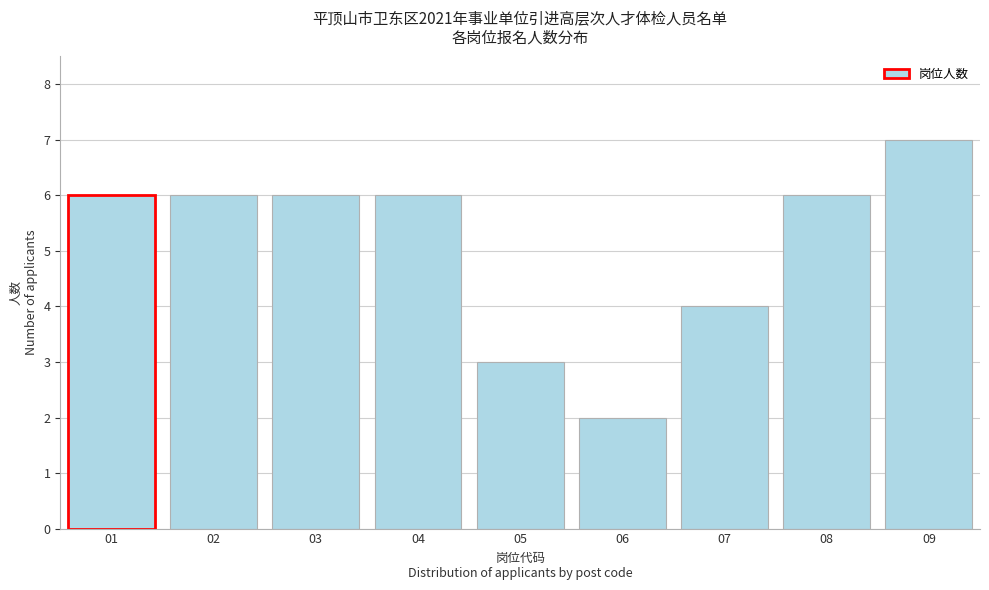

Reading right to left, list all the values displayed in this chart.

09=7	08=6	07=4	06=2	05=3	04=6	03=6	02=6	01=6